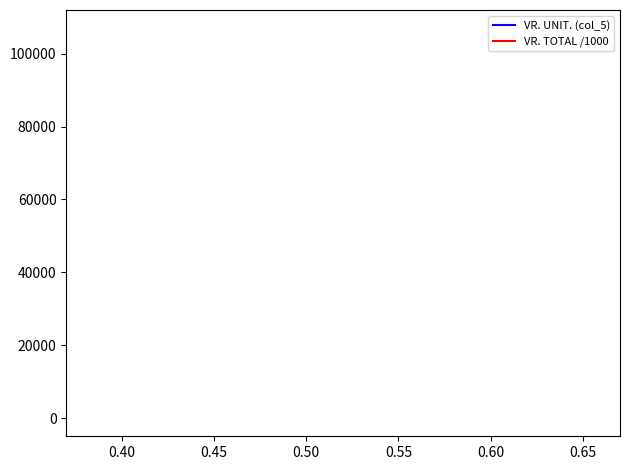

The VR. TOTAL /1000 series shows 1680.3 at 0.45. True or false?

False